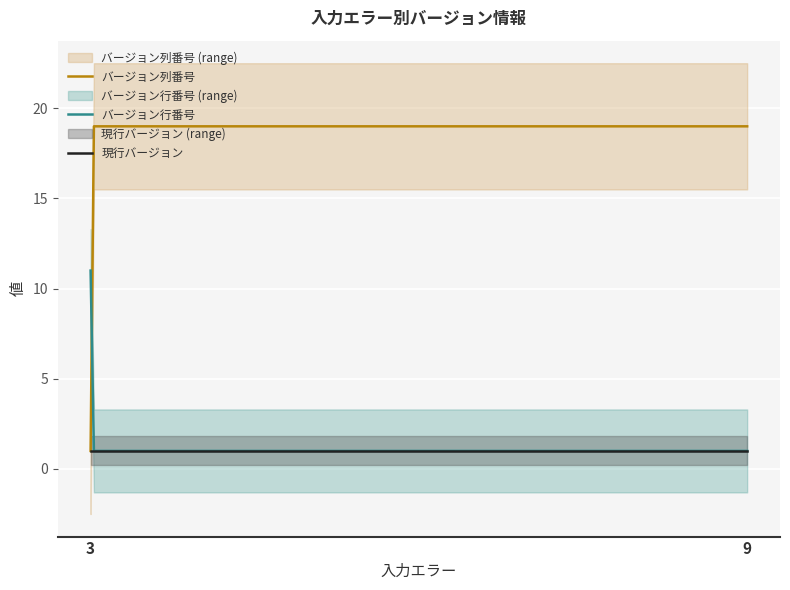

Which series has the largest total across all categories?

バージョン列番号